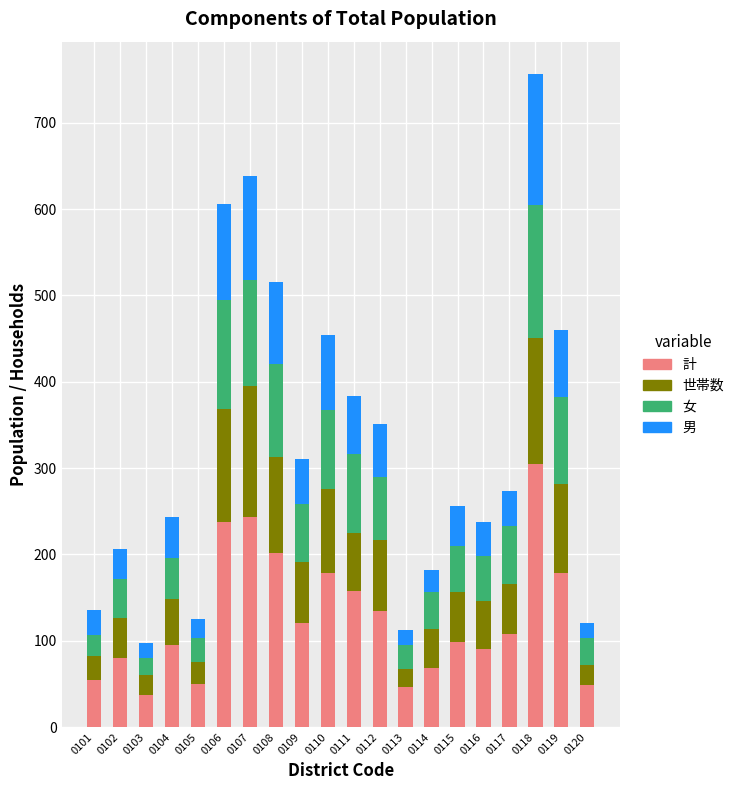

Which category has the highest value in the 計 series?

0118